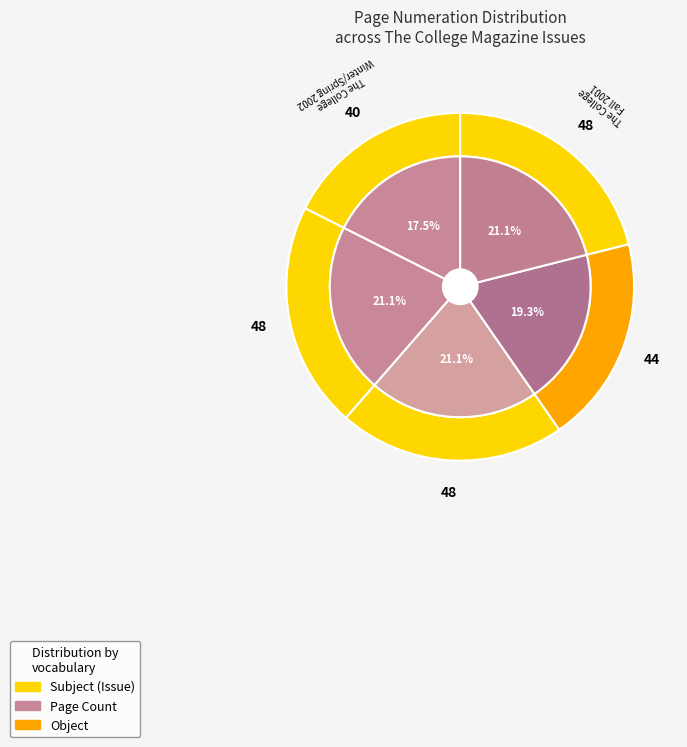

To the nearest percent, what percentage of the pie is The College
Spring 2001?

19%